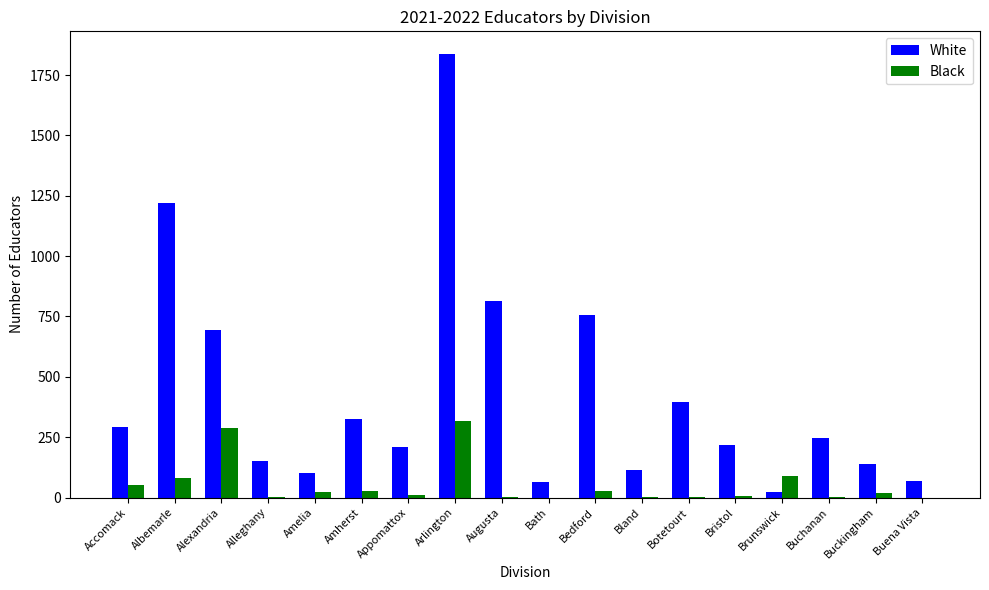

At which label does Black first exceed 20?

Accomack